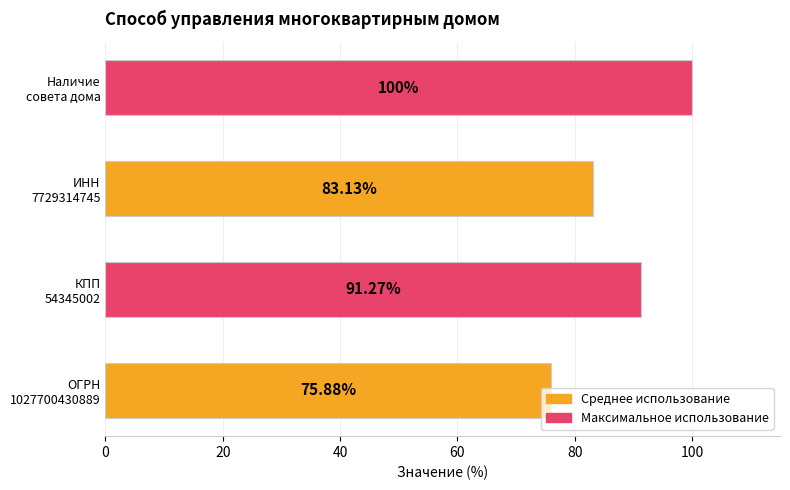

What is the difference between the maximum and minimum values?

24.1